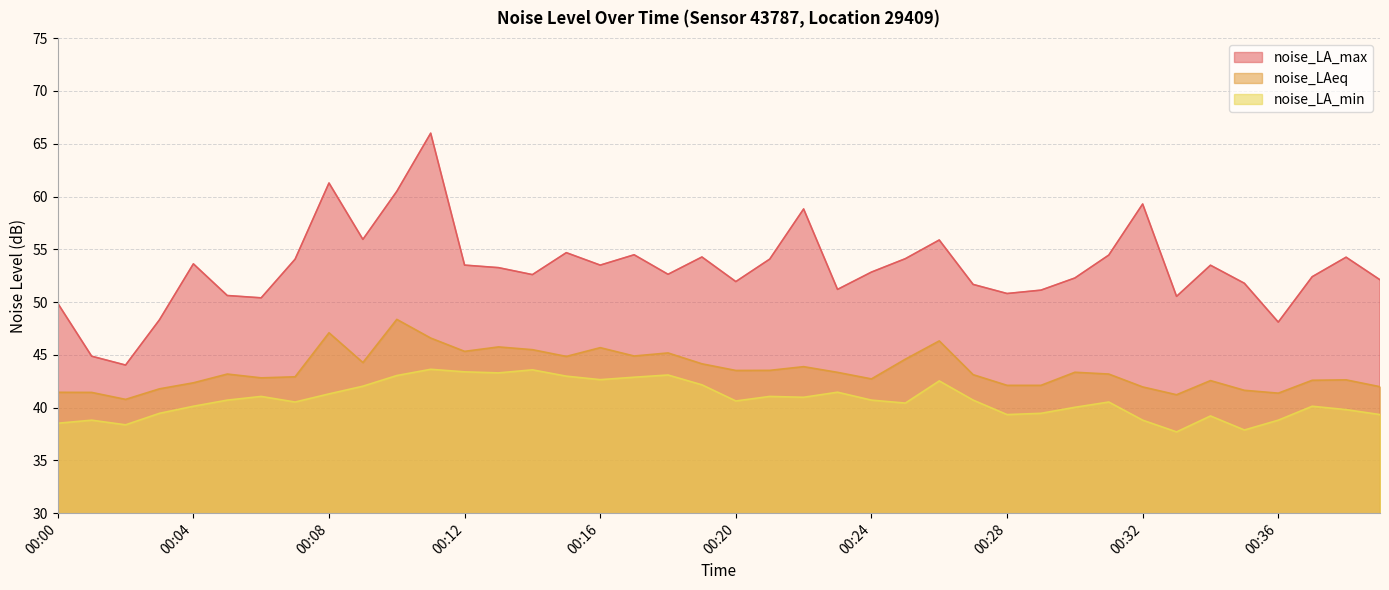

What is the value of the noise_LA_min point at the 28th from the left?

40.7